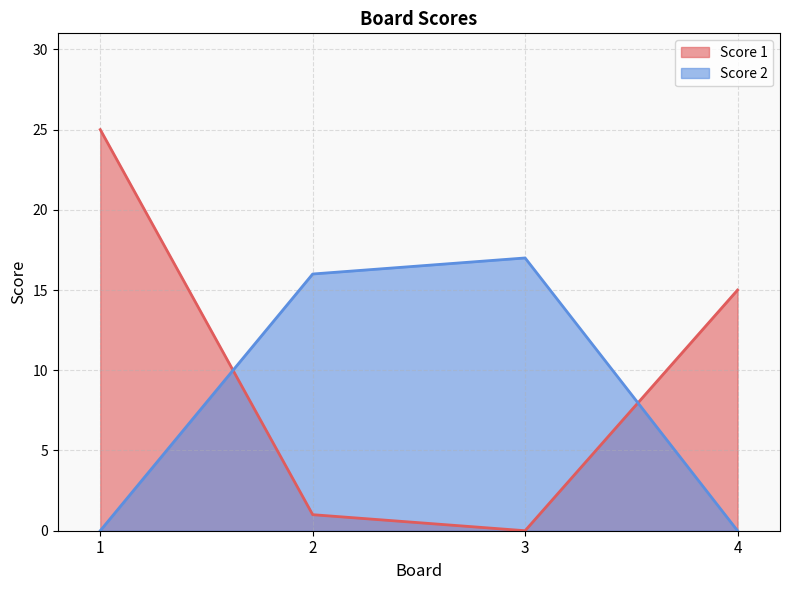

What is the difference between the highest and lowest values at 3?

17